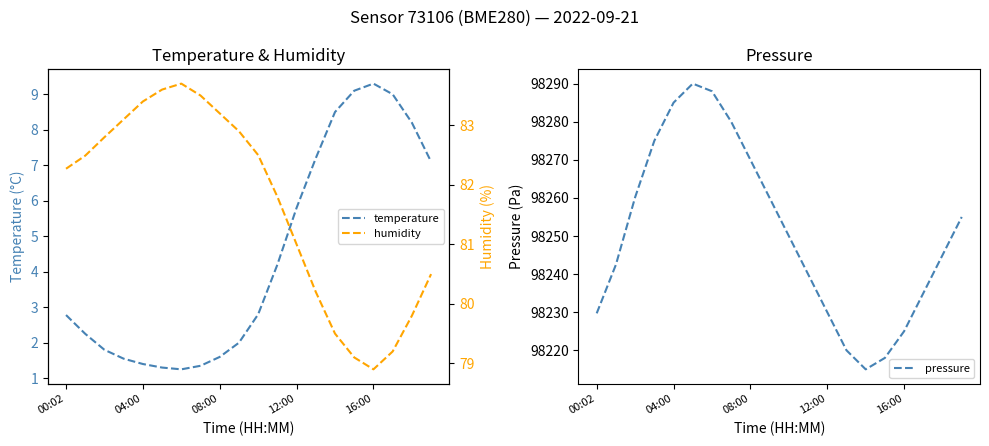

What is the maximum value for pressure?

98290.0